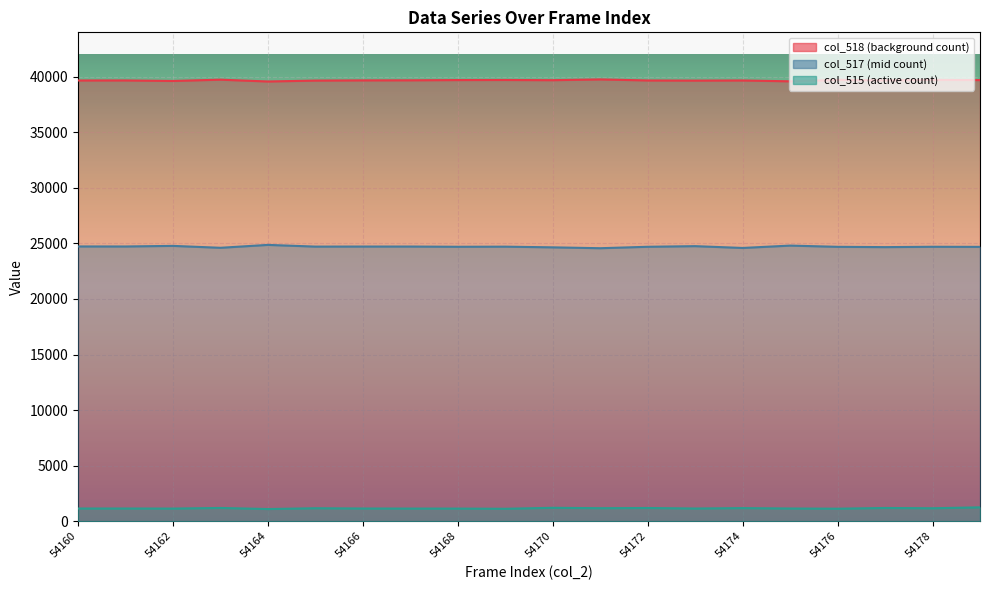

Where does the col_517 series first go above 24709?

54160